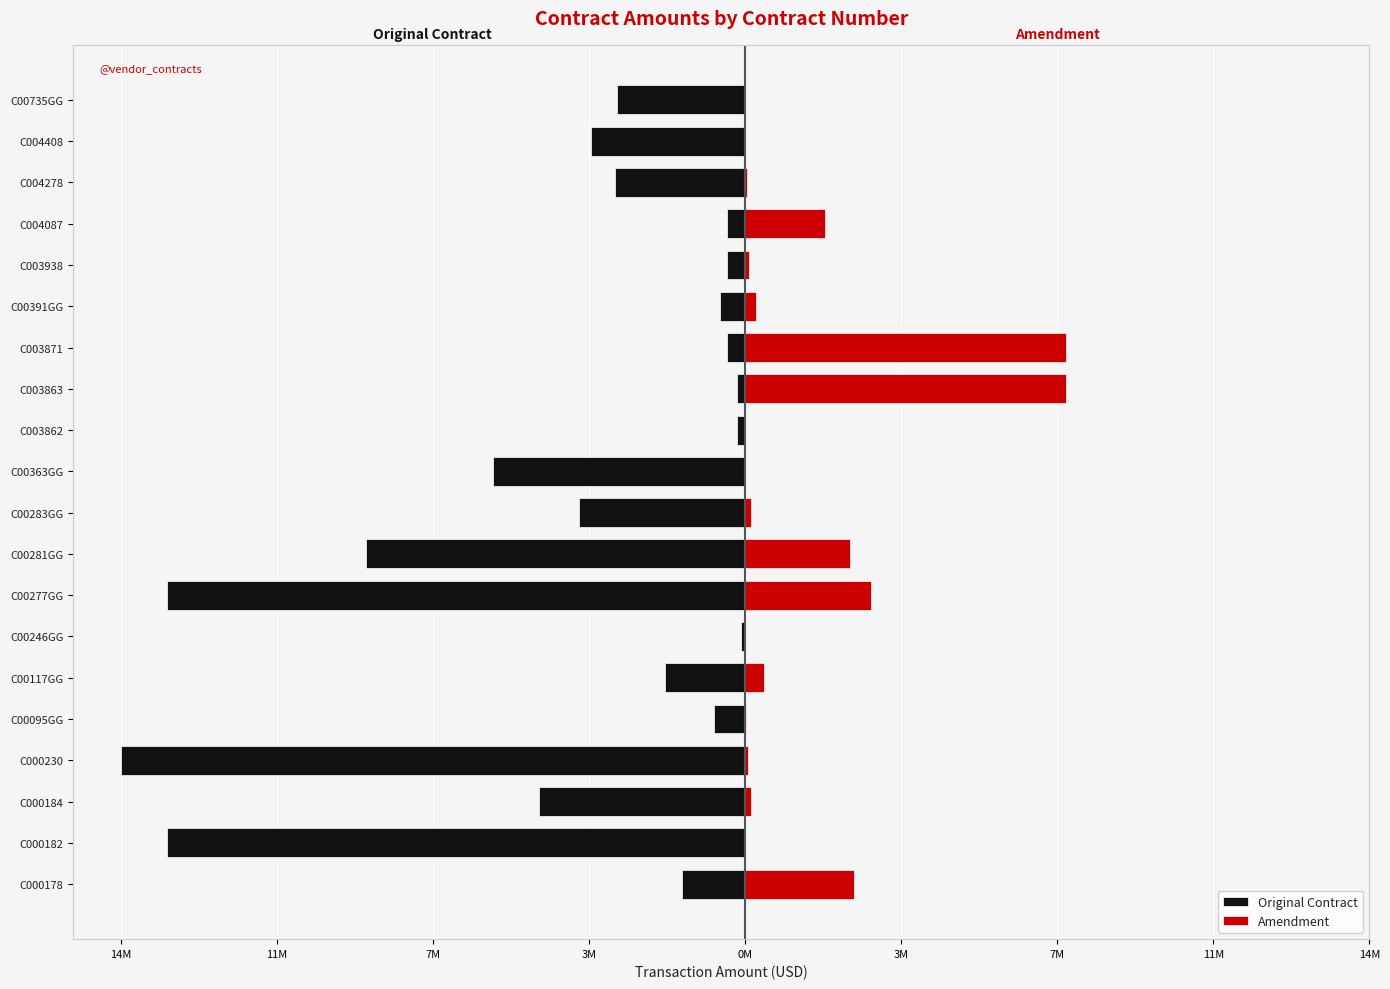

What is the difference between the maximum and second lowest values in the Original Contract series?

13665667